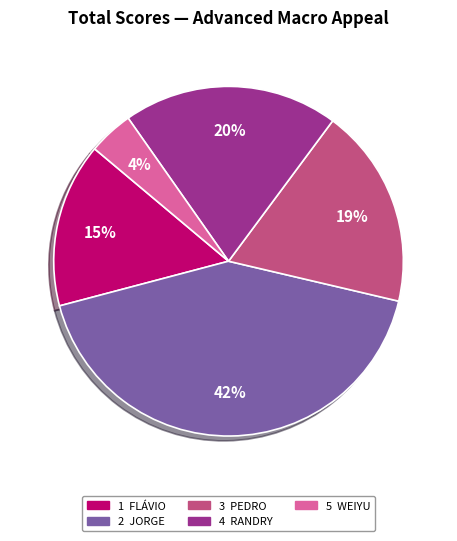

Is there any slice that represents more than half of the pie?

No